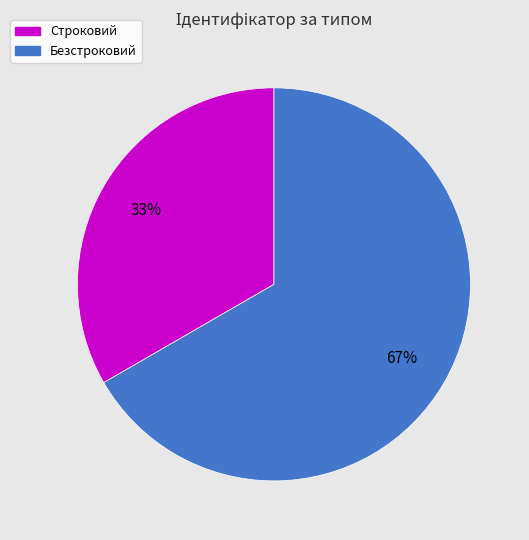

Combined, do Строковий and Безстроковий account for over 50%?

Yes